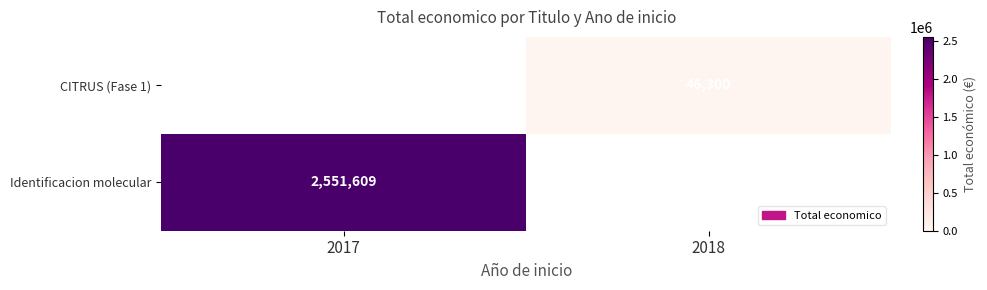

How many categories are shown in the chart?

2